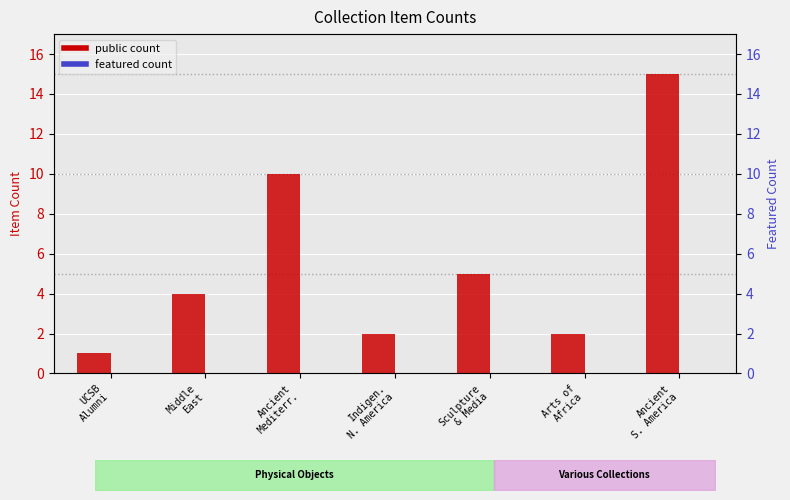

Reading right to left, transcribe all the data shown in this chart.

public: 15	2	5	2	10	4	1
featured: 0	0	0	0	0	0	0